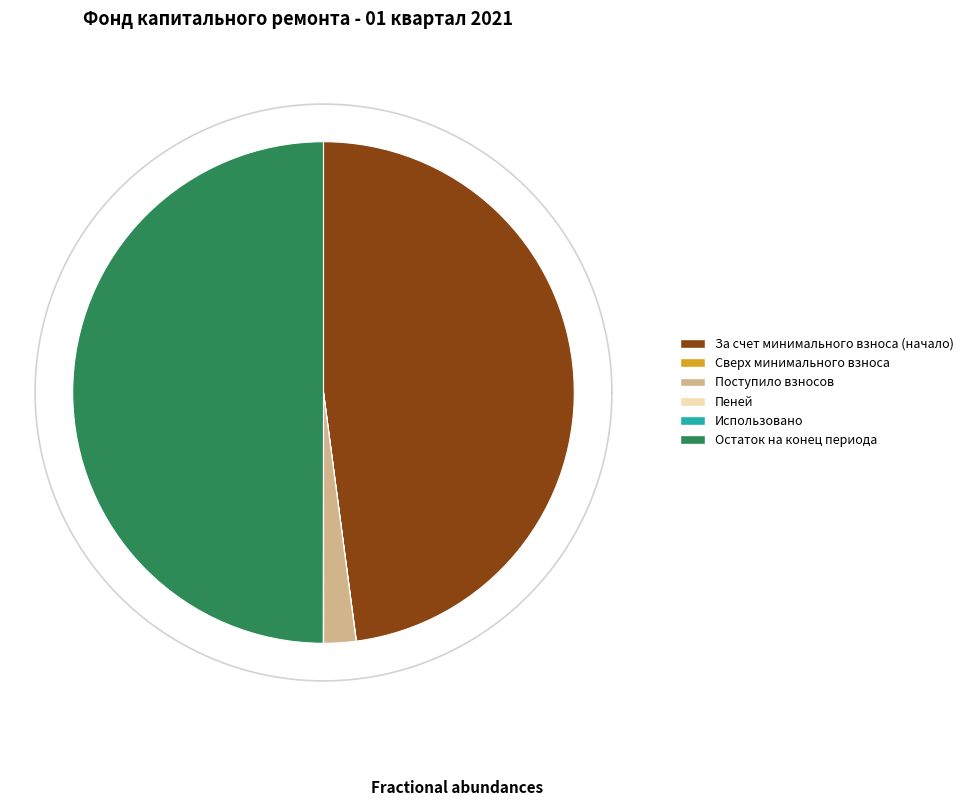

To the nearest percent, what is the average slice percentage?

17%